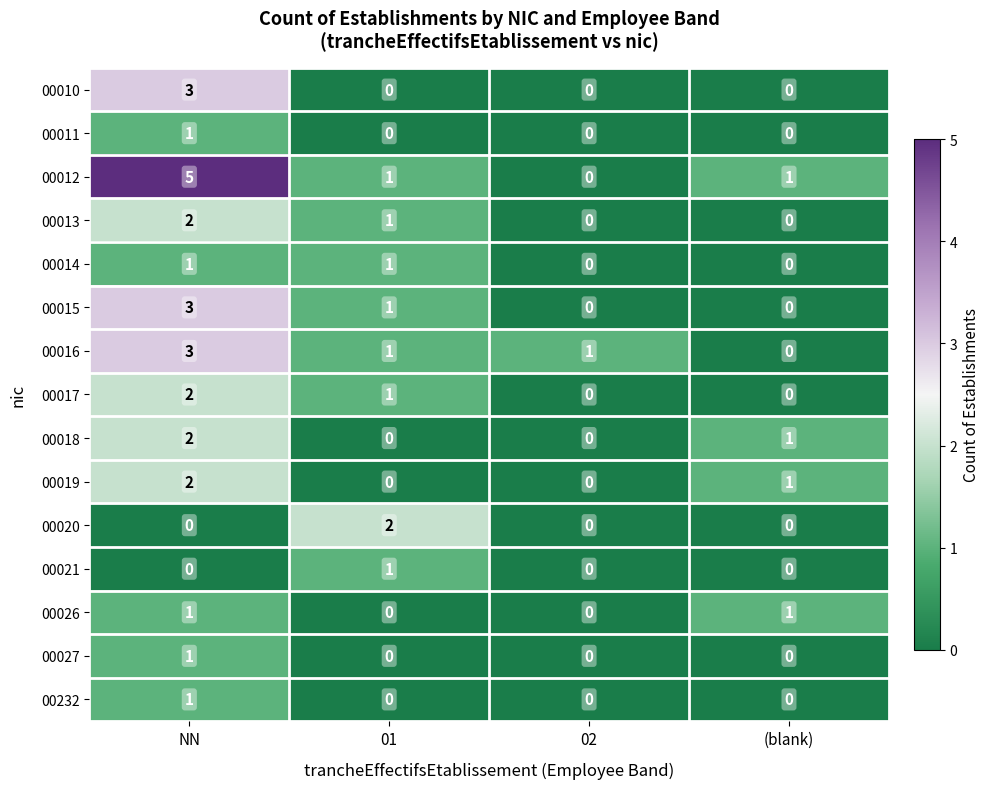

Count the number of data series in this chart.

15